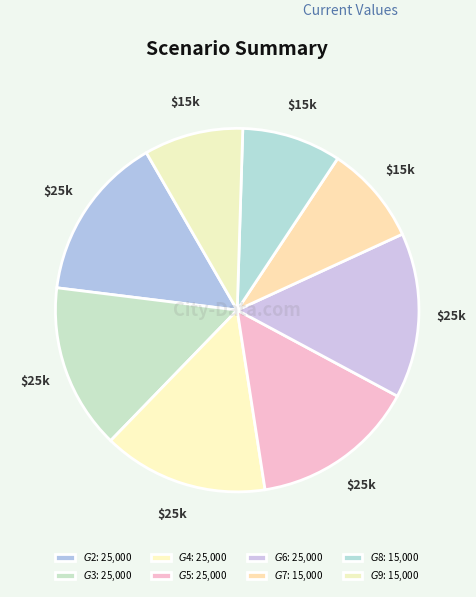

How many segments does this pie chart have?

8